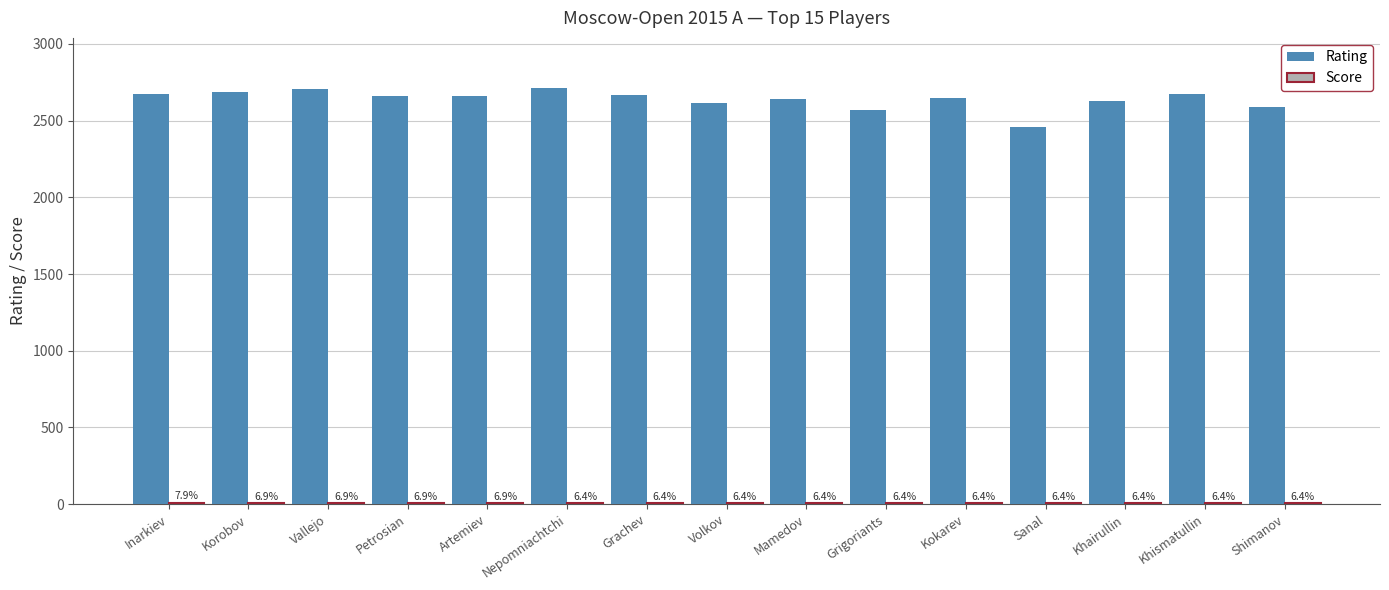

Are the bars horizontal?

No